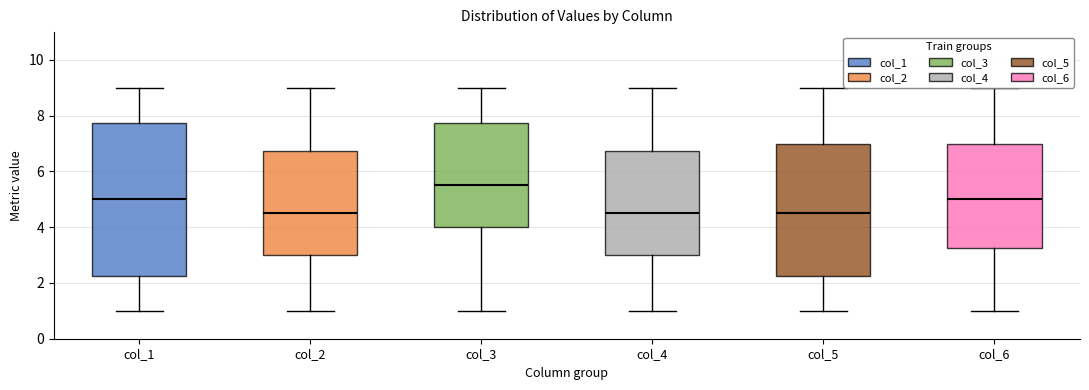

Reading left to right, transcribe this box plot: for each box, give where its median line is, the range the box spans, and where its two whiskers end, as read against the y-axis. The values are not printed on the chart, so give them approximately, as read against the axis.

col_1: median 5.0, box 2.2 to 7.8, whiskers 1.0 to 9.0
col_2: median 4.6, box 3.0 to 6.8, whiskers 1.0 to 9.0
col_3: median 5.6, box 4.0 to 7.8, whiskers 1.0 to 9.0
col_4: median 4.6, box 3.0 to 6.8, whiskers 1.0 to 9.0
col_5: median 4.6, box 2.2 to 7.0, whiskers 1.0 to 9.0
col_6: median 5.0, box 3.2 to 7.0, whiskers 1.0 to 9.0